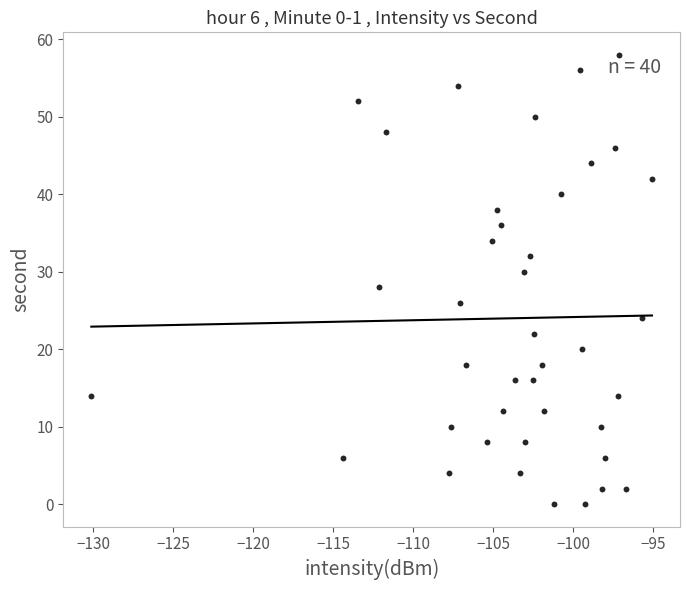

What is the range of Y values (max minus min)?

58